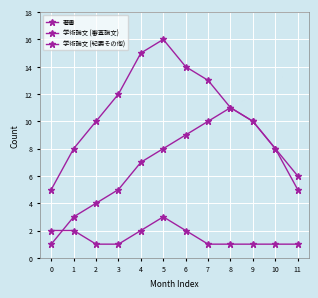

What is the value of the 学術論文 (審査論文) point at the 7th from the left?

14